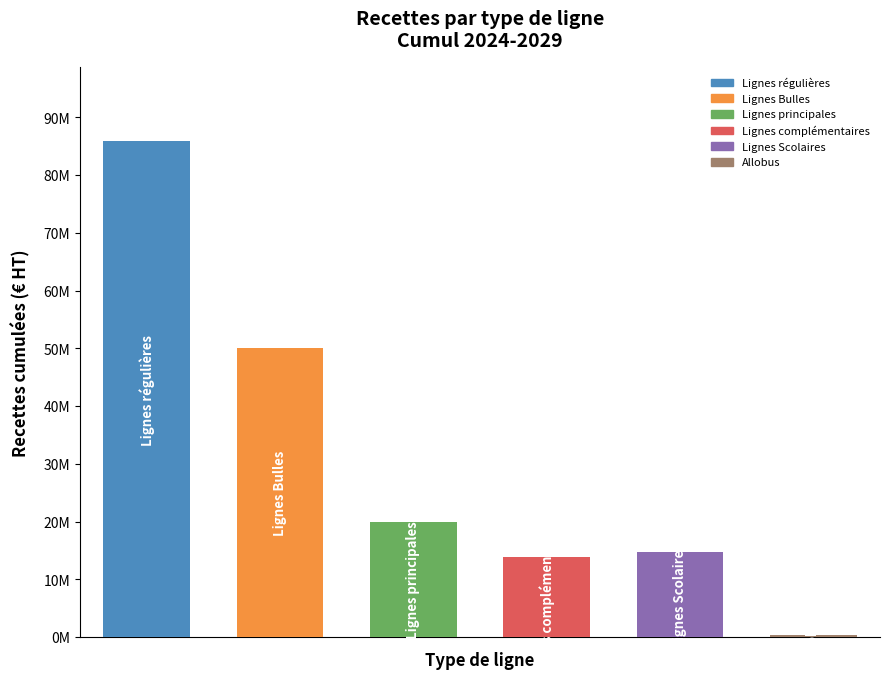

List the labels in order of value, smallest first.

Allobus, Lignes complémentaires, Lignes Scolaires, Lignes principales, Lignes Bulles, Lignes régulières